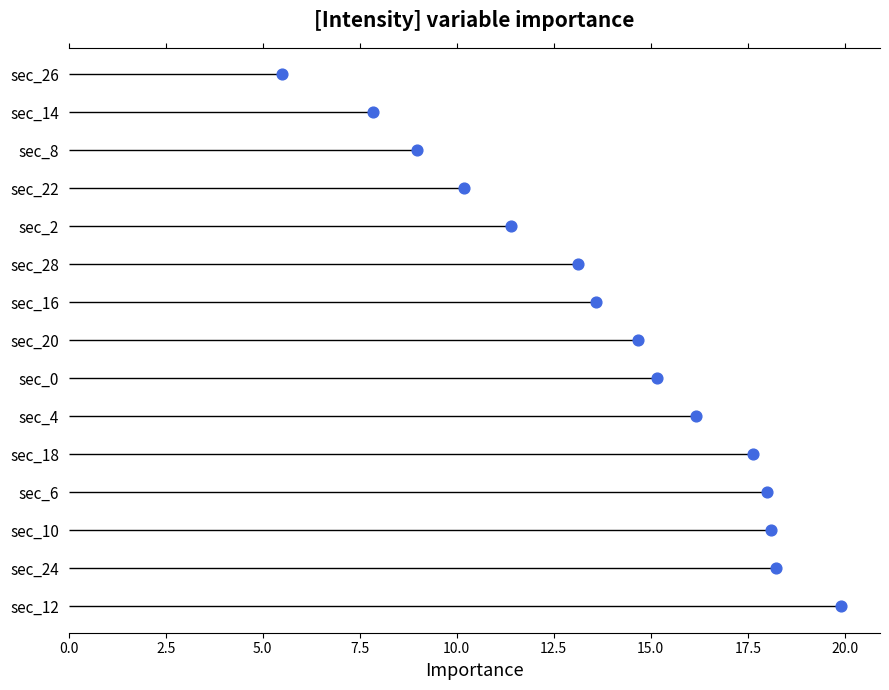

What is the change in value from 10.0 to 20.0?

+4